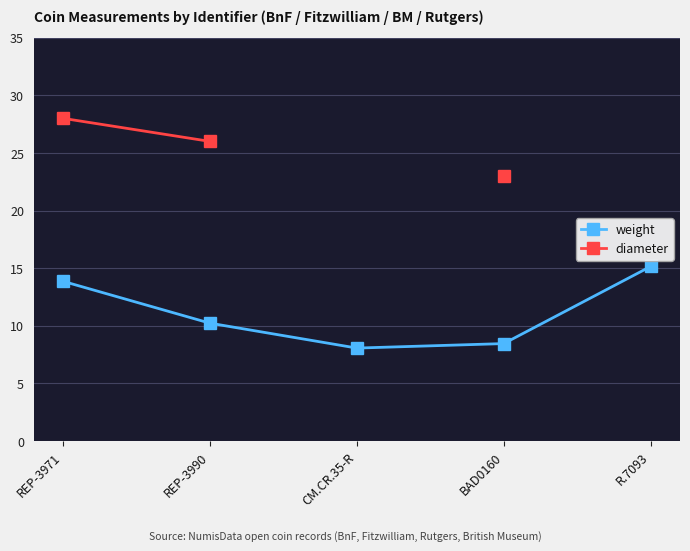

At which label does weight first exceed 10?

REP-3971